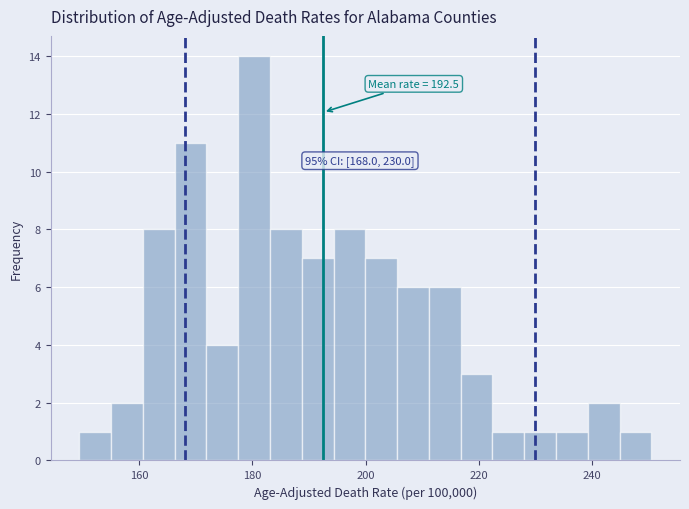

Around what value on the x-axis is the tallest bar? Give the approximate position of its centre, as read against the axis.

180